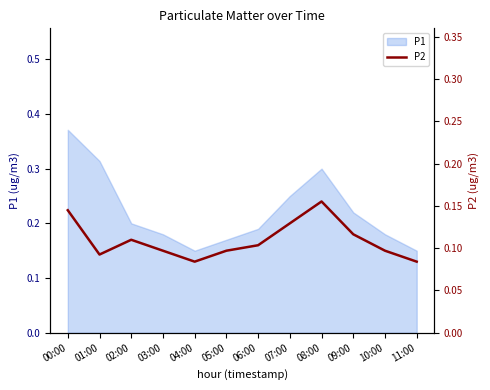

What is the difference between the values at 10:00 and 08:00?

0.1